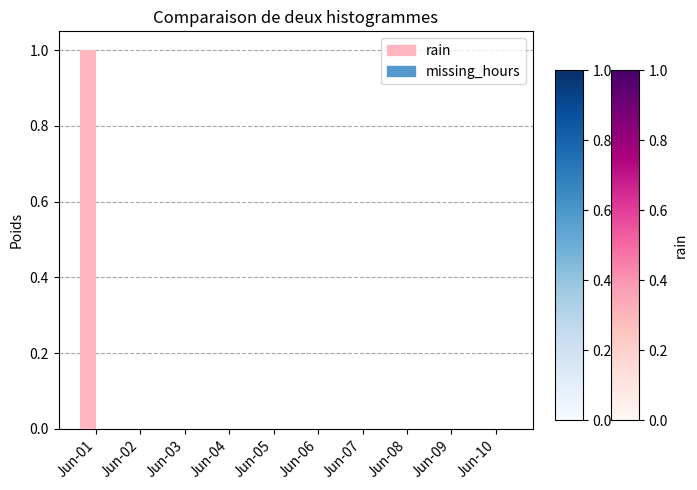

Which has a higher value, Jun-03 or Jun-01?

Jun-01